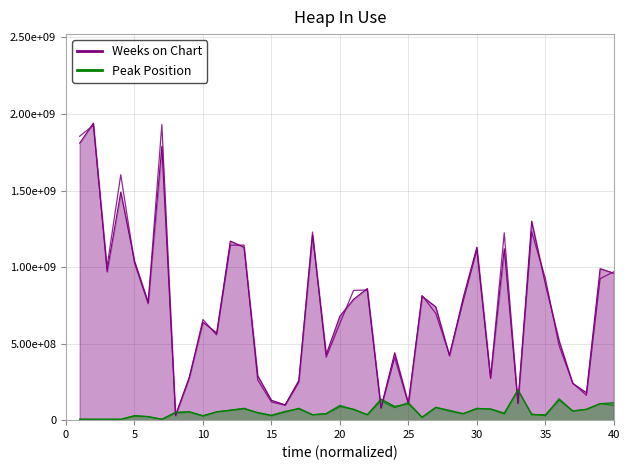

Is it true that Weeks on Chart (trend) equals 320998370.9 at 25?

False